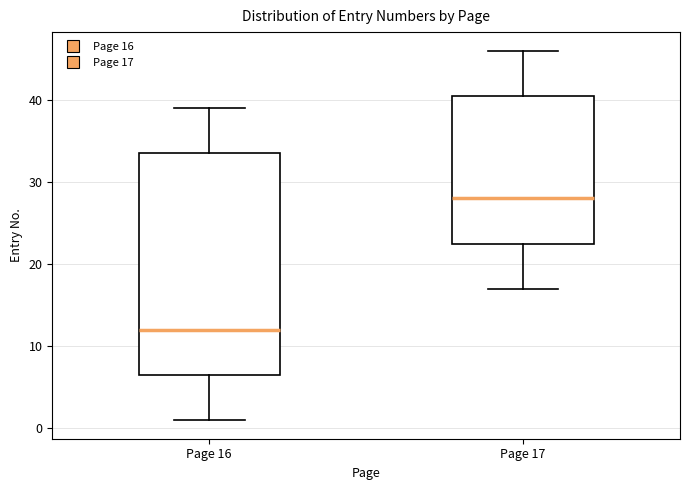

Reading left to right, transcribe this box plot: for each box, give where its median line is, the range the box spans, and where its two whiskers end, as read against the y-axis. The values are not printed on the chart, so give them approximately, as read against the axis.

Page 16: median 12, box 7 to 34, whiskers 1 to 39
Page 17: median 28, box 23 to 41, whiskers 17 to 46